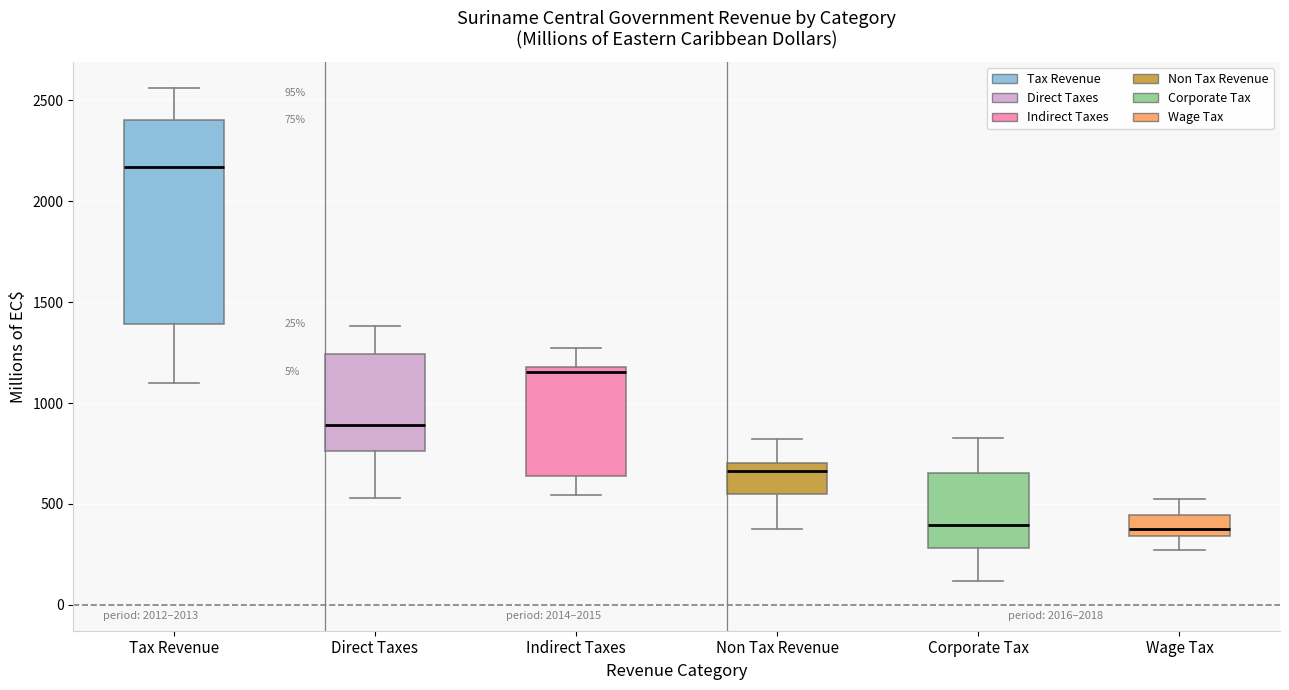

Which box is the tallest, from its lower edge to its upper edge?

Tax Revenue